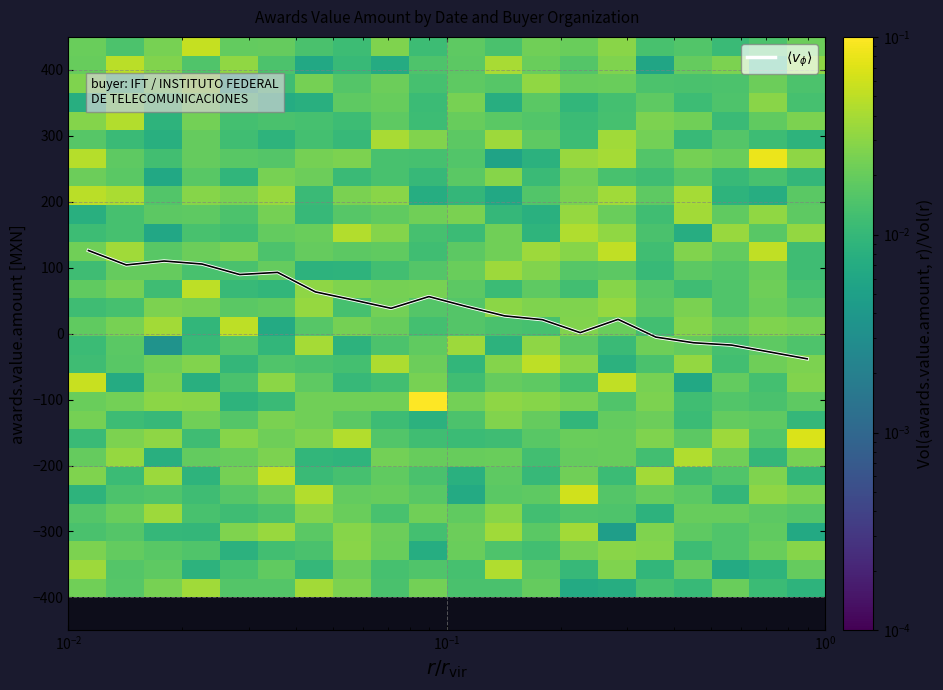

Which series has the widest spread of values?

$\langle v_\phi \rangle$